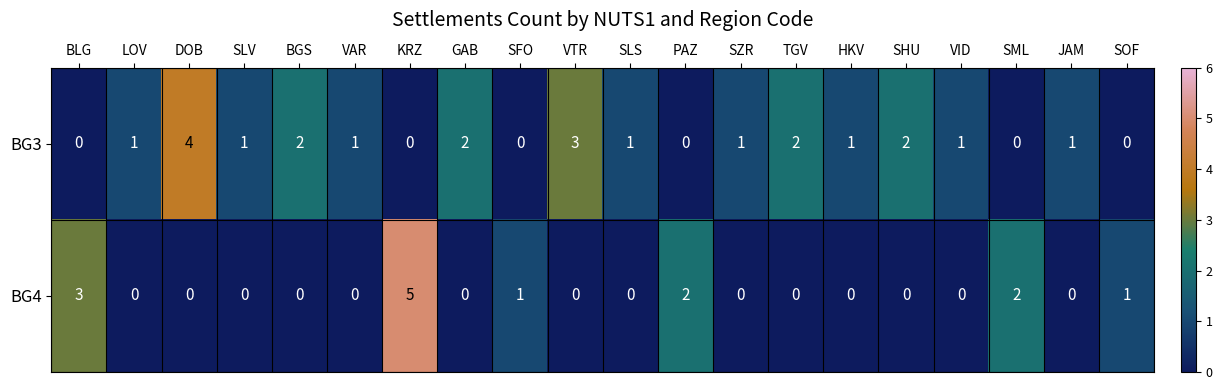

How many BG4 values are between 0 and 1?

16